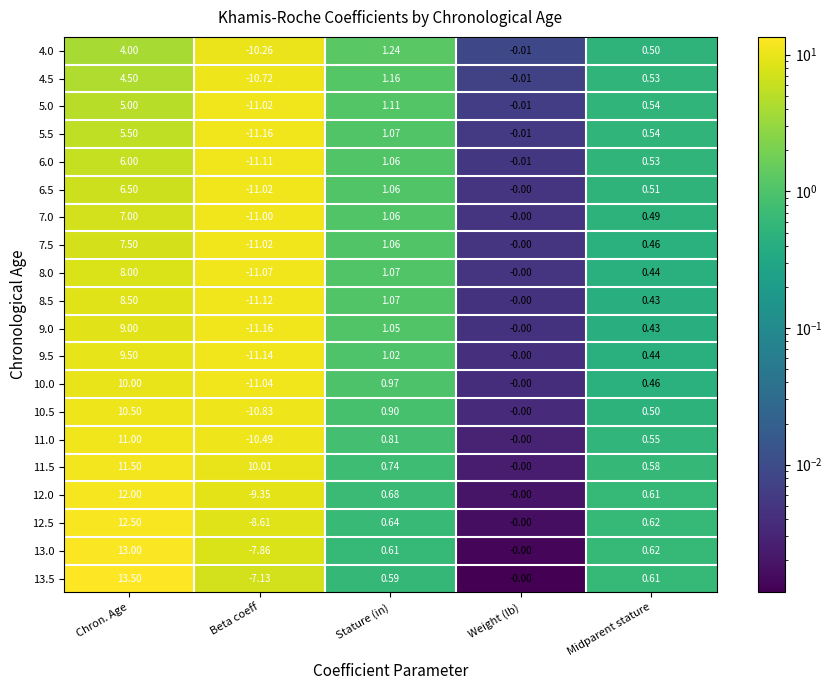

How many series are shown in this chart?

20